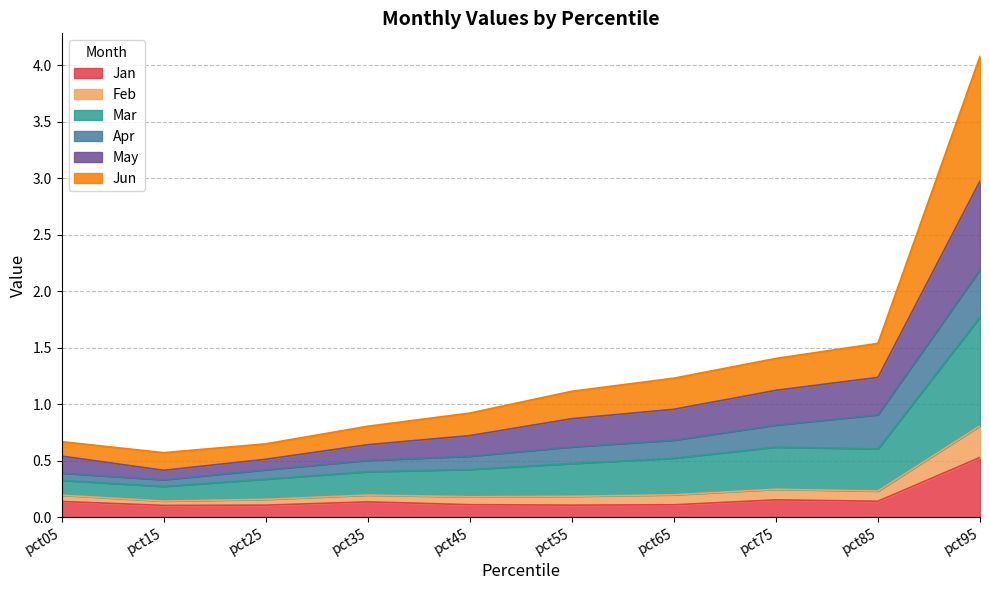

The Jan series shows 0.2 at pct95. True or false?

False